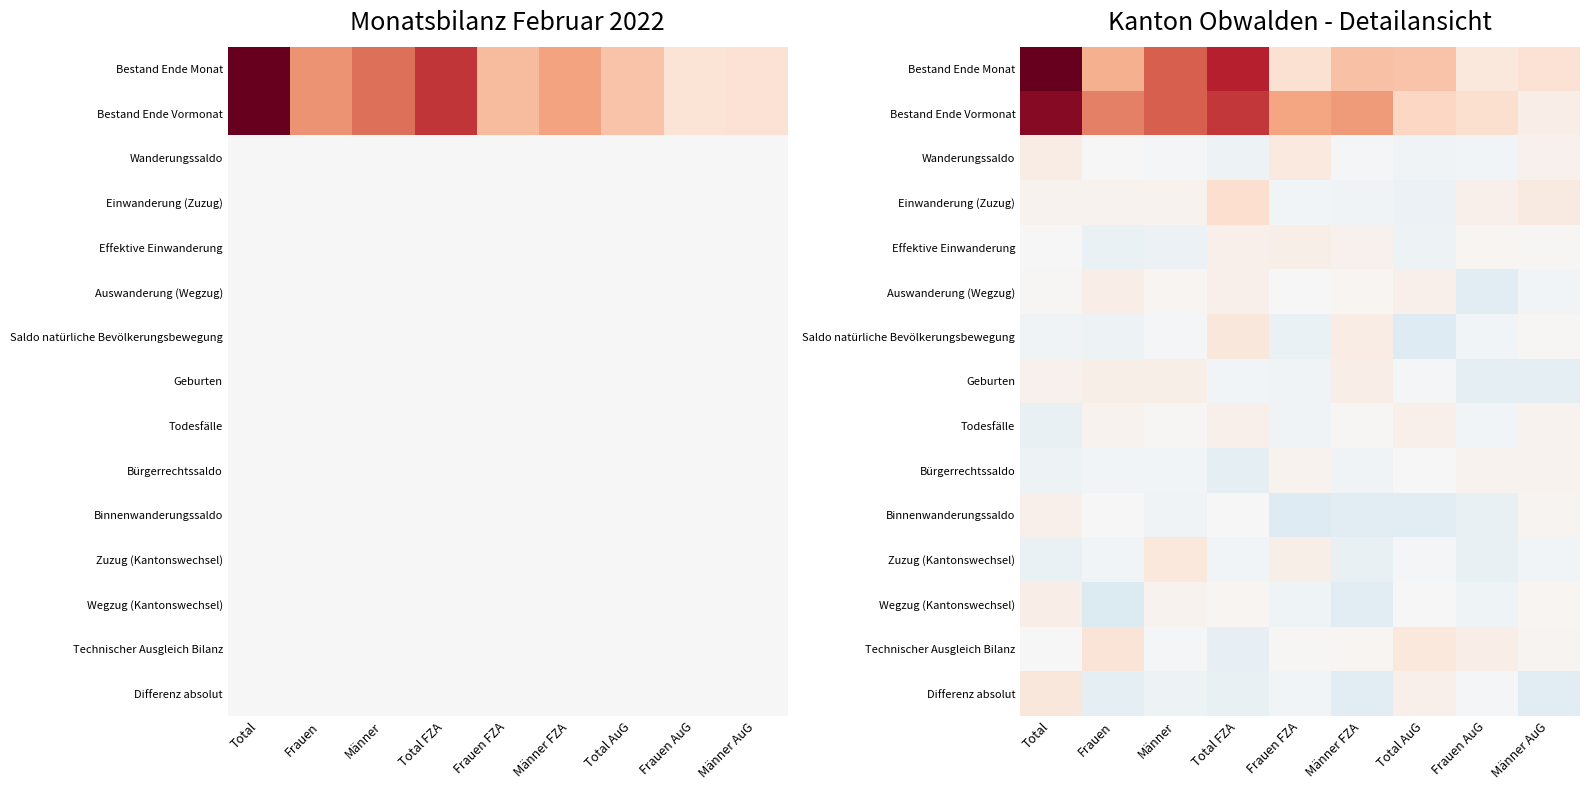

What is the spread (max minus min) of values at Total AuG?

2458.1